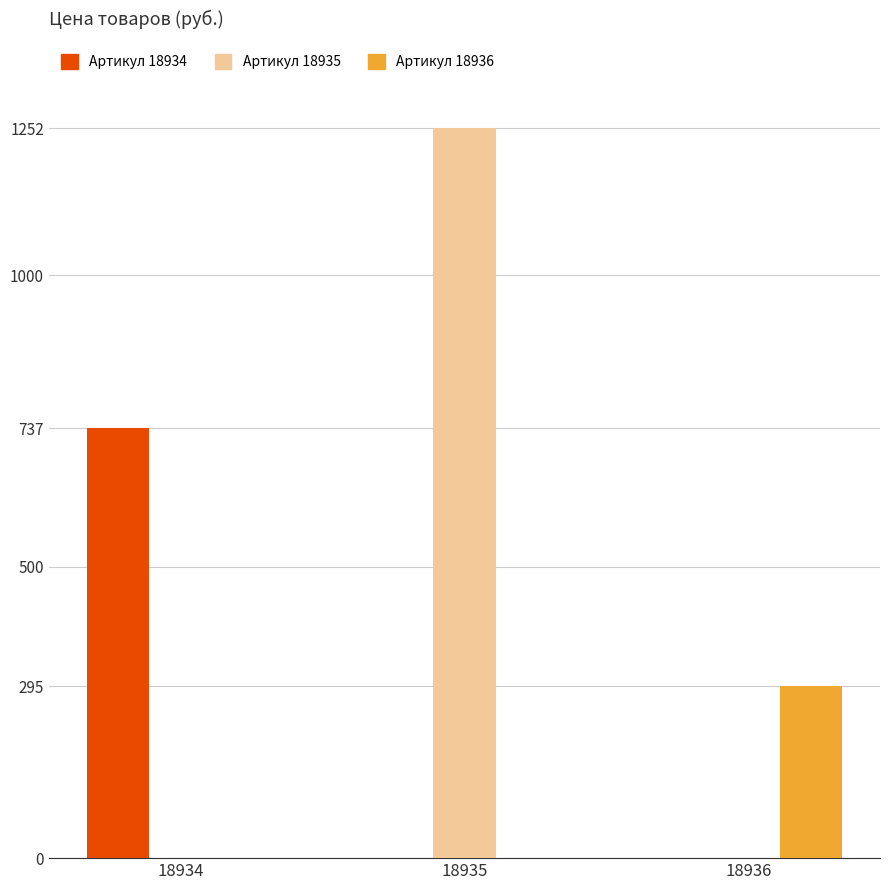

What is the highest value of the Артикул 18934 series?

737